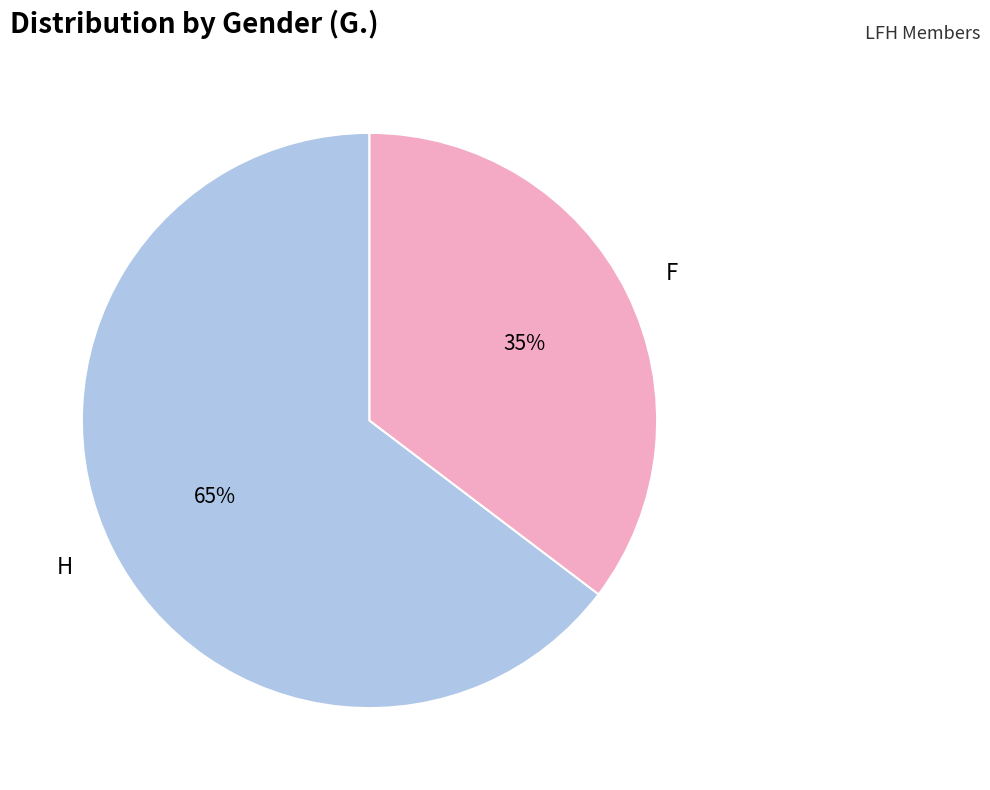

What percentage is the F slice, to the nearest percent?

35%